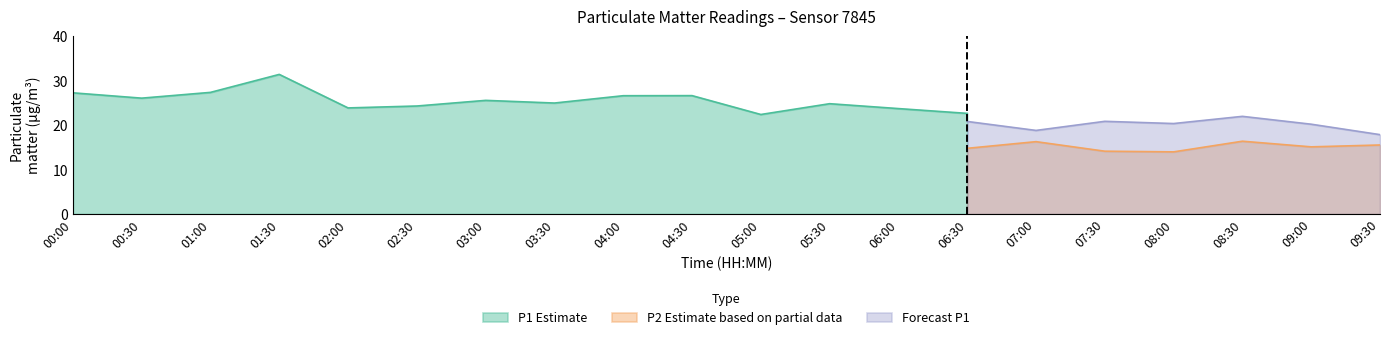

What is the value of the P1 point at the 17th from the left?

21.2